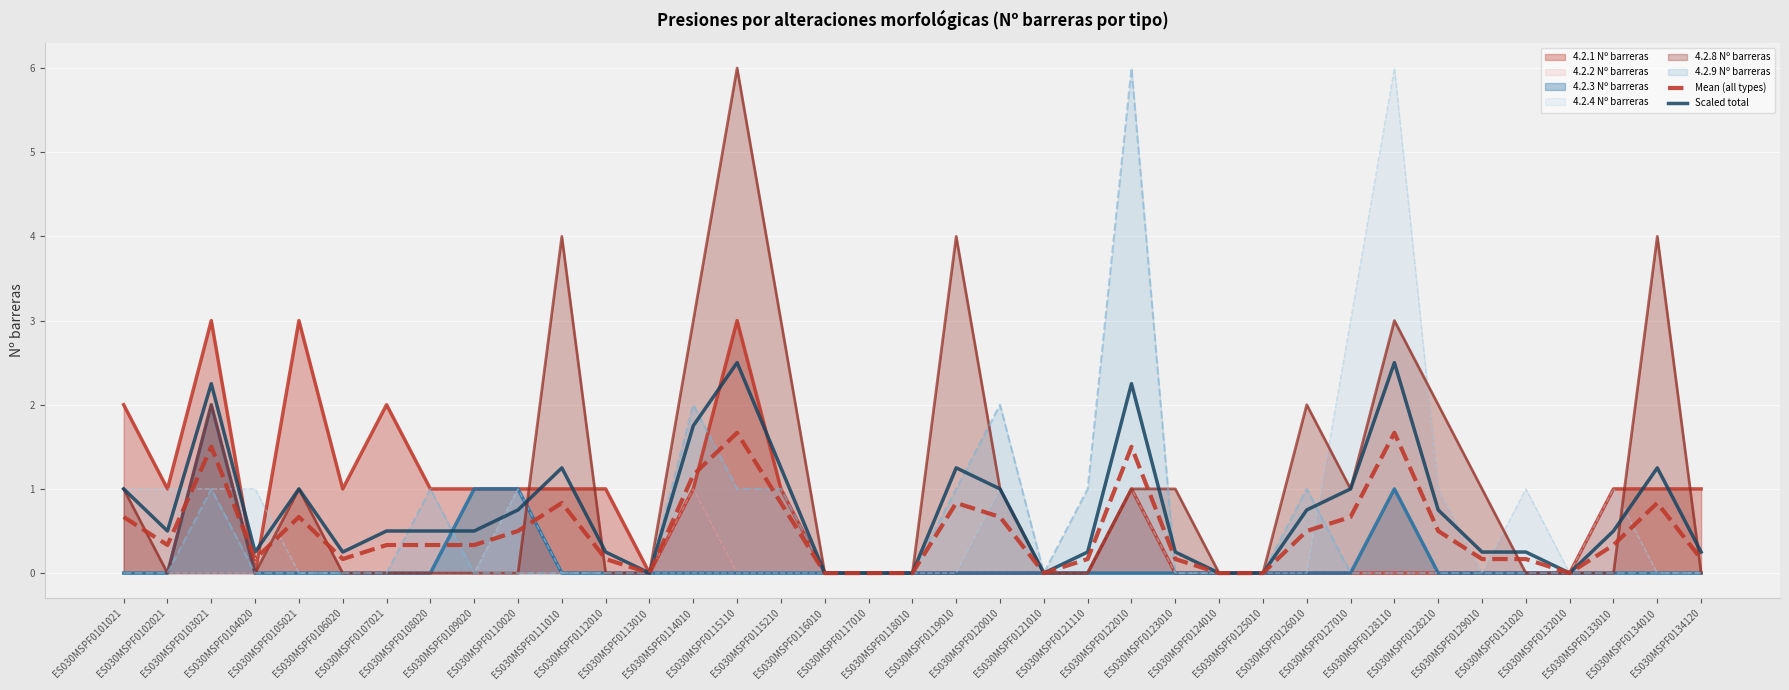

What is the highest value of the 4.2.3 Nº barreras series?

2.0